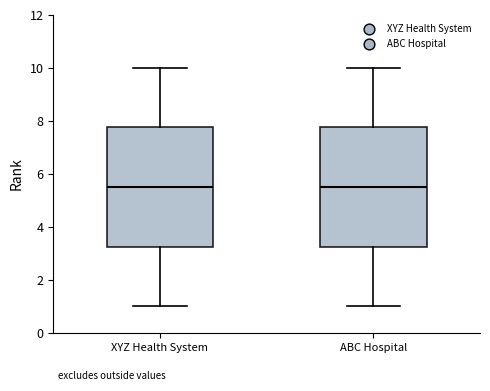

Reading left to right, transcribe this box plot: for each box, give where its median line is, the range the box spans, and where its two whiskers end, as read against the y-axis. The values are not printed on the chart, so give them approximately, as read against the axis.

XYZ Health System: median 5.6, box 3.2 to 7.8, whiskers 1.0 to 10.0
ABC Hospital: median 5.6, box 3.2 to 7.8, whiskers 1.0 to 10.0